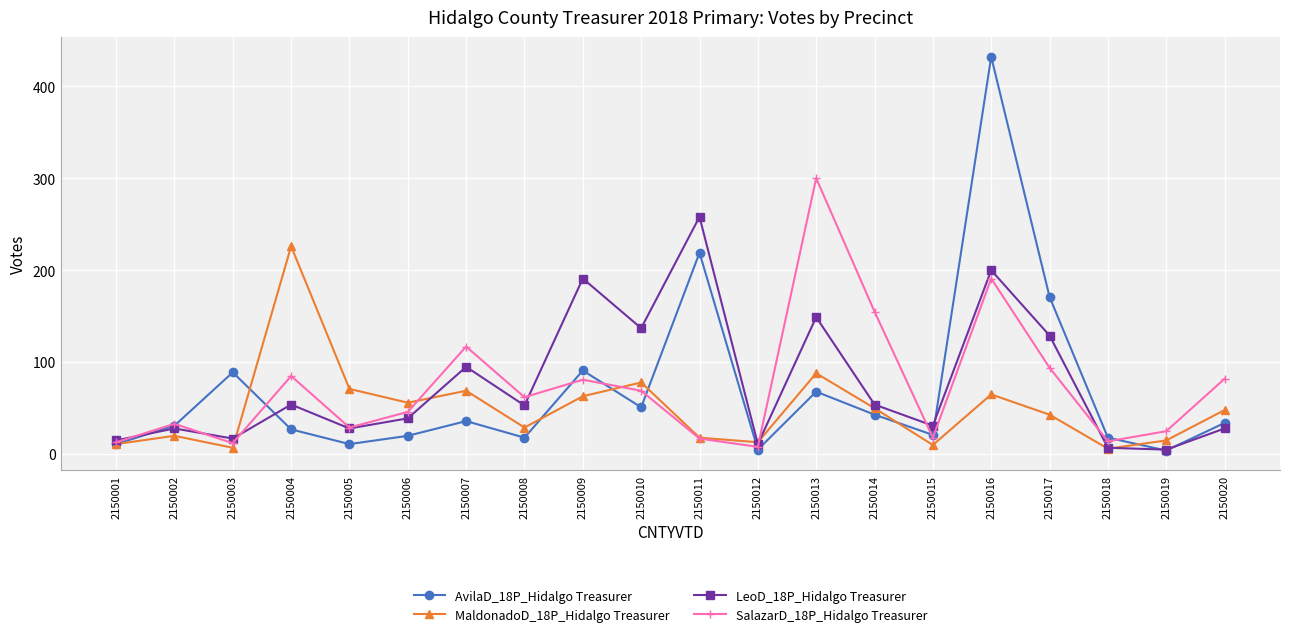

The value of AvilaD_18P_Hidalgo Treasurer at 2150005 is 11. True or false?

True